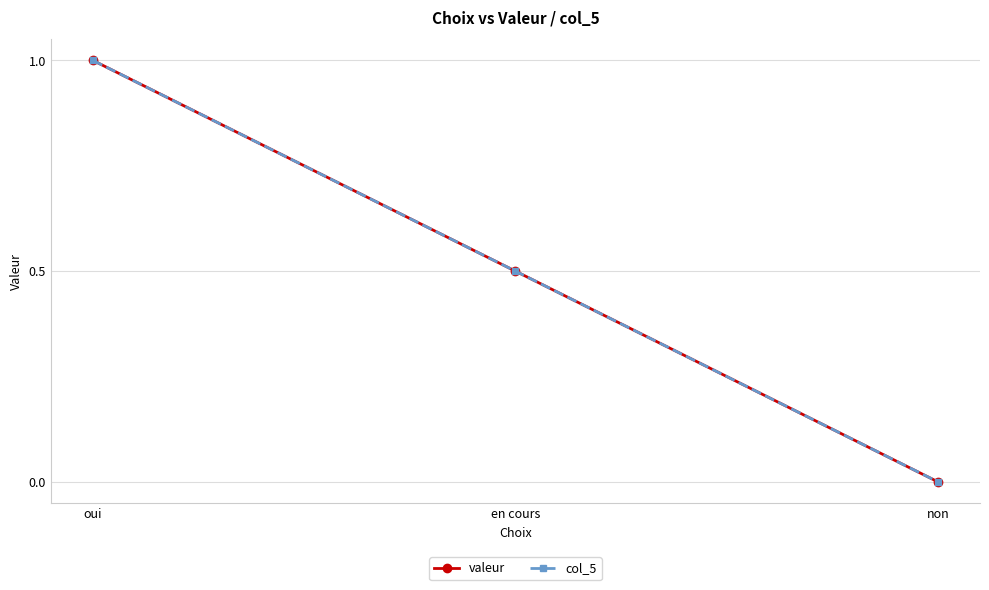

At which category is the sum across all series the highest?

oui